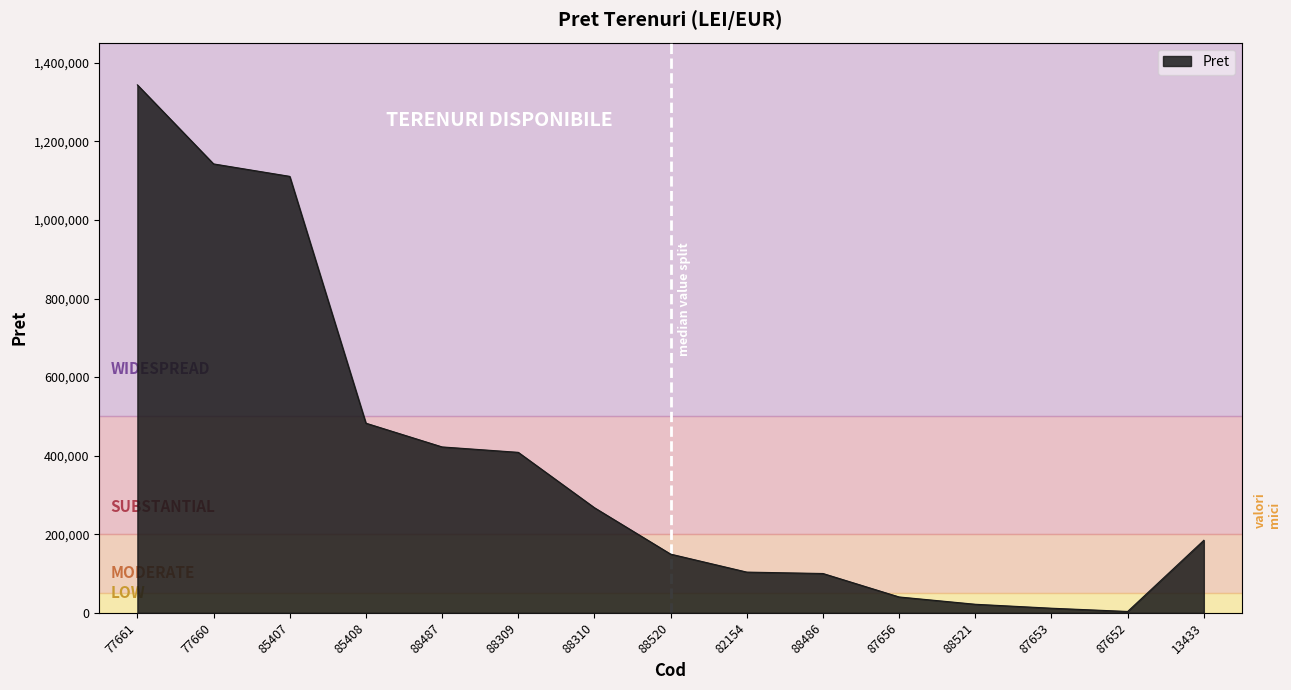

What is the maximum value shown in the chart?

1344150.0